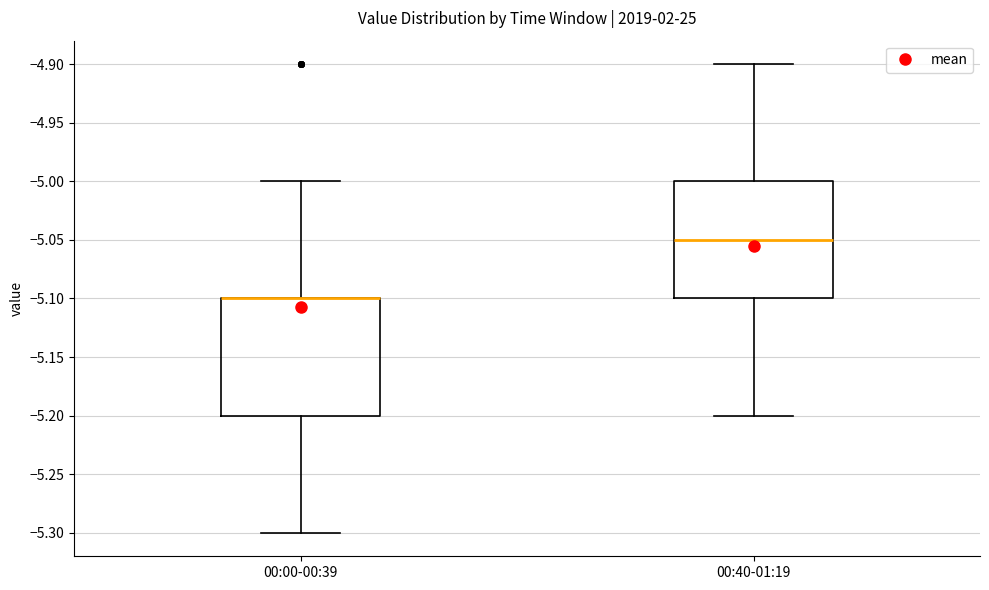

Where does the upper whisker of the box for 00:40-01:19 end on the y-axis? The values are not printed on the chart, so give them approximately, as read against the axis.

-4.90